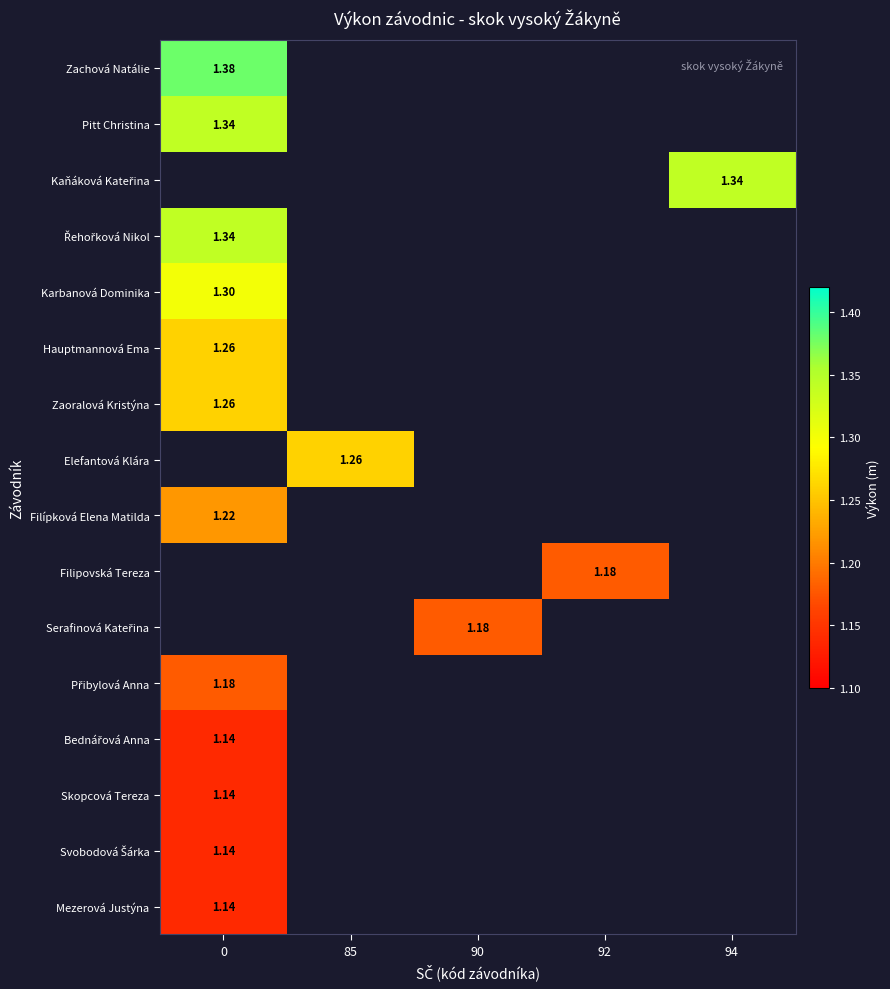

Is the value of Zaoralová Kristýna at 0 greater than the value of Mezerová Justýna at 94?

No